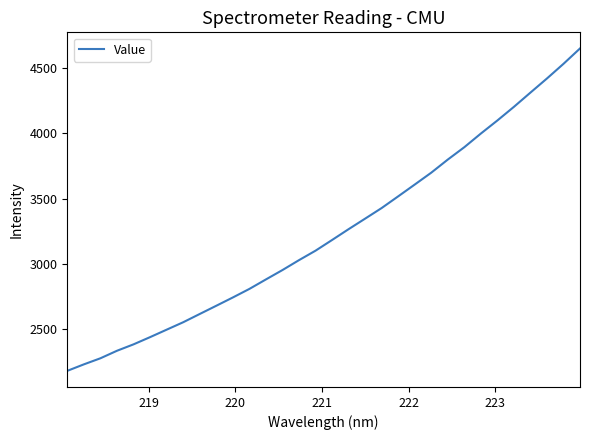

What is the difference between the maximum and minimum values?

2464.4